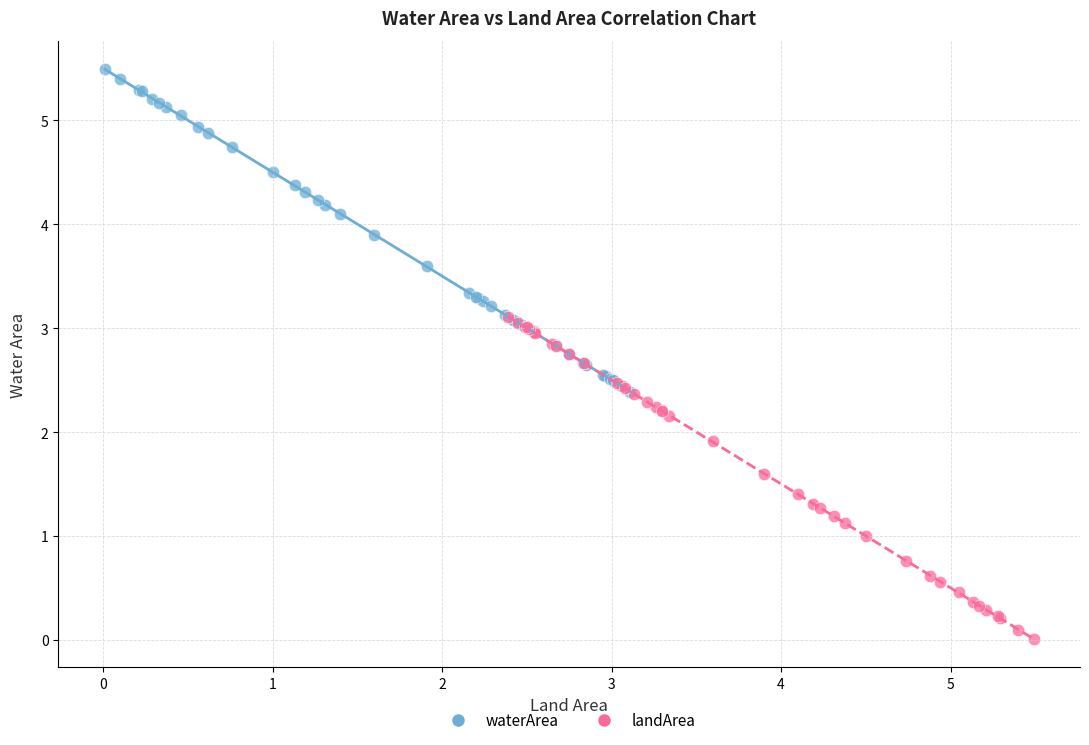

Which series reaches the minimum Y coordinate?

landArea